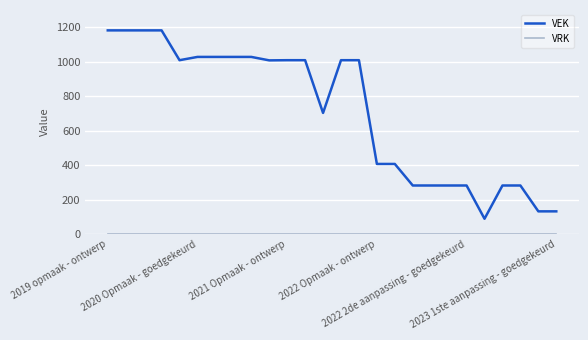

Which series has the widest spread of values?

VEK